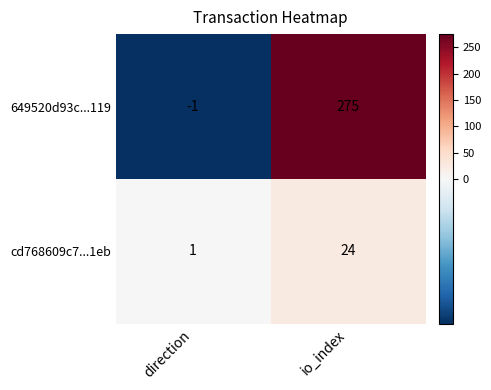

At how many categories does at least one series exceed 11?

1